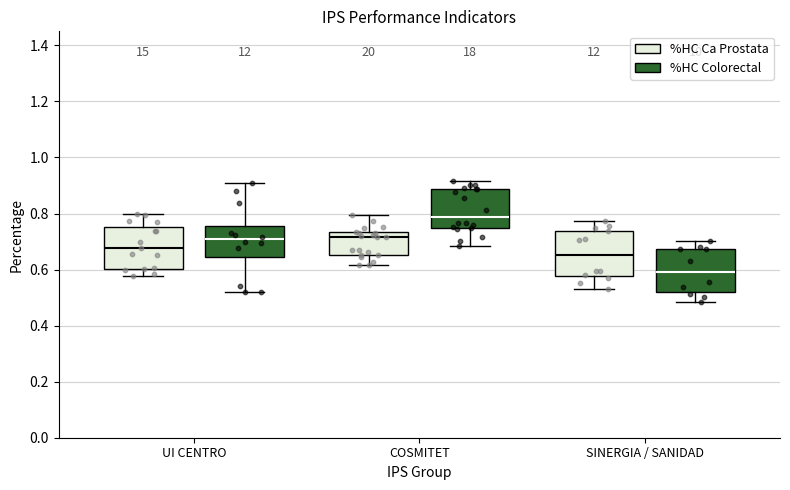

Where is the lower edge of the box for UI CENTRO (%HC Ca Prostata) on the y-axis? The values are not printed on the chart, so give them approximately, as read against the axis.

0.60